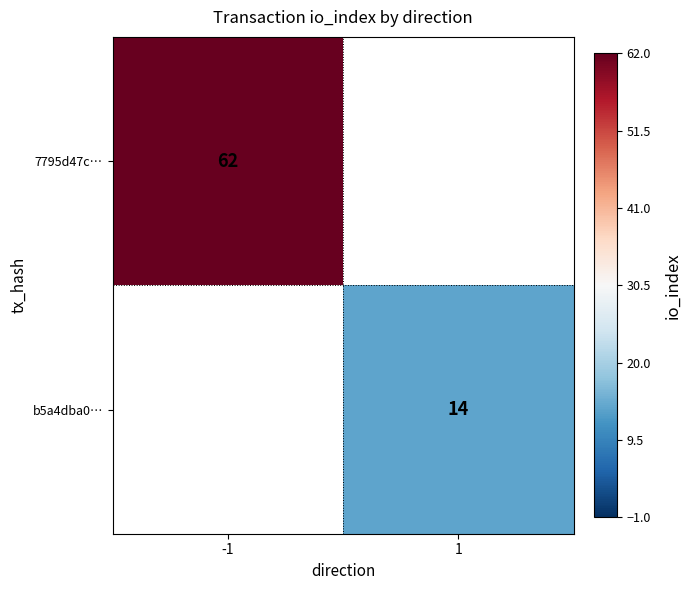

The 7795d47c… series shows 103 at -1. True or false?

False